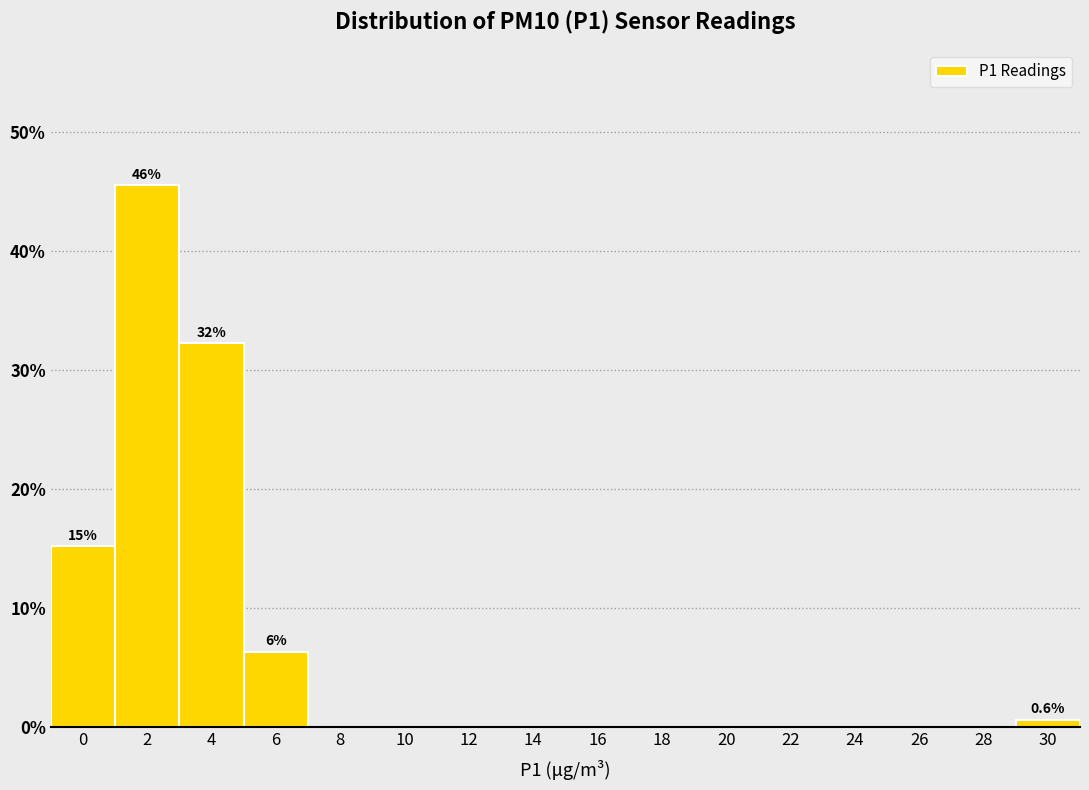

Reading right to left, what are all the values shown in this chart?

30=0.6	28=0.0	26=0.0	24=0.0	22=0.0	20=0.0	18=0.0	16=0.0	14=0.0	12=0.0	10=0.0	8=0.0	6=6.3	4=32.3	2=45.6	0=15.2